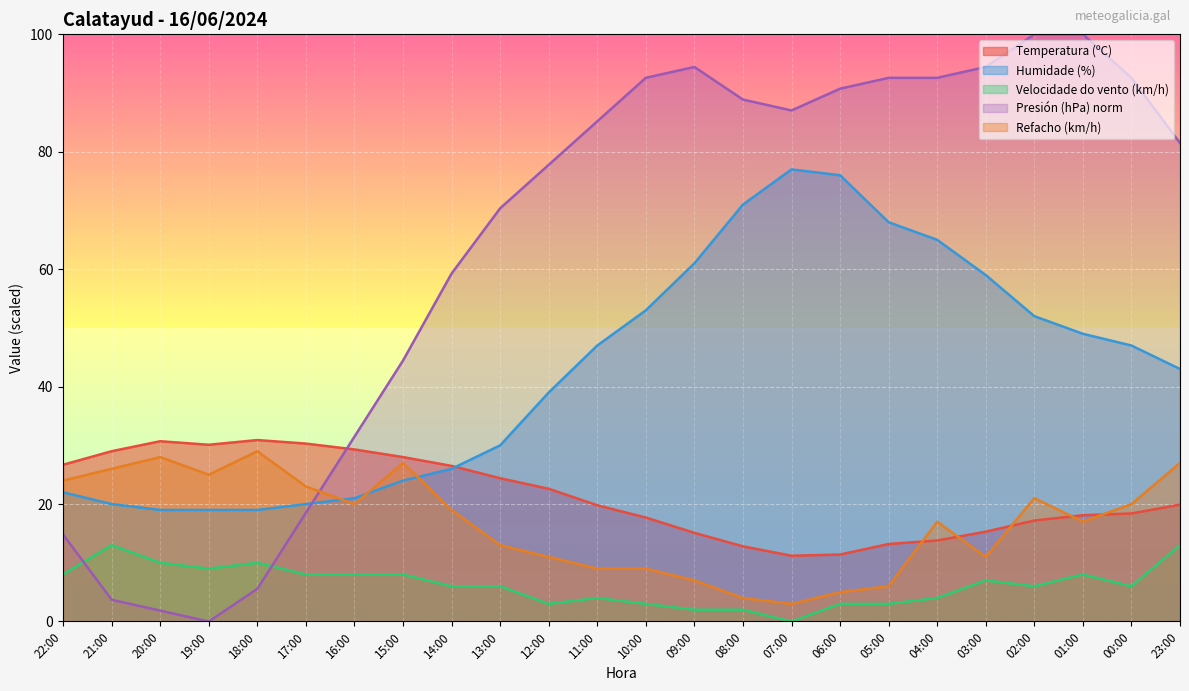

At which label does Presión (hPa) reach its minimum?

19:00